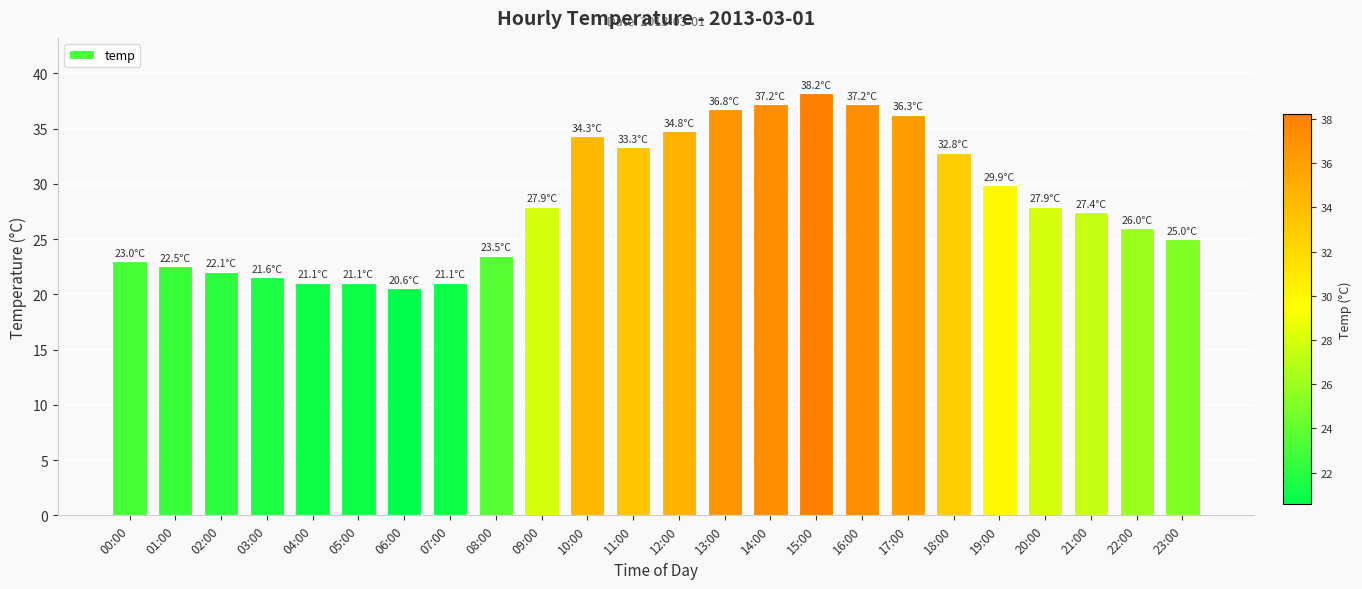

The value at 18:00 is 32.8. True or false?

True